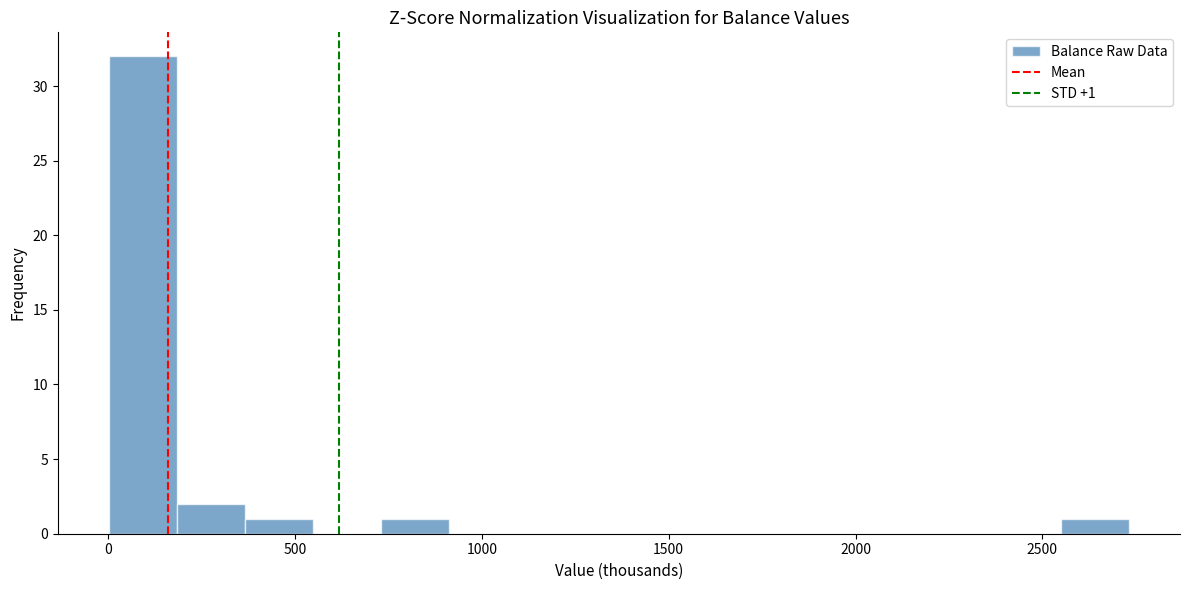

Around what value on the x-axis is the tallest bar? Give the approximate position of its centre, as read against the axis.

100